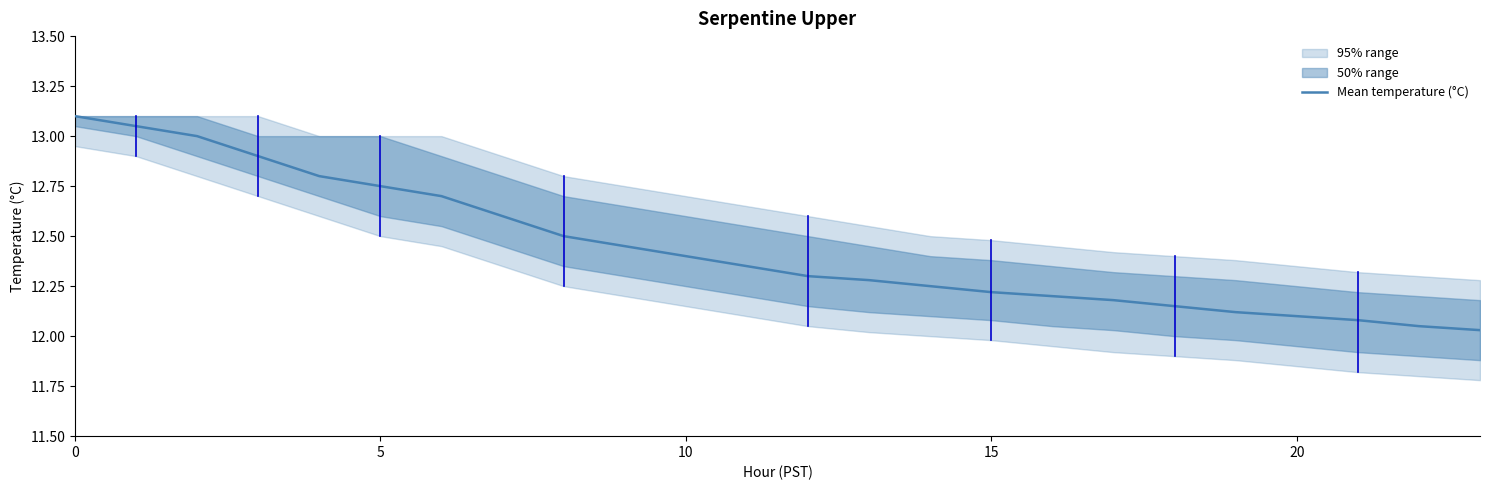

Which category has the lowest value across all series?

23